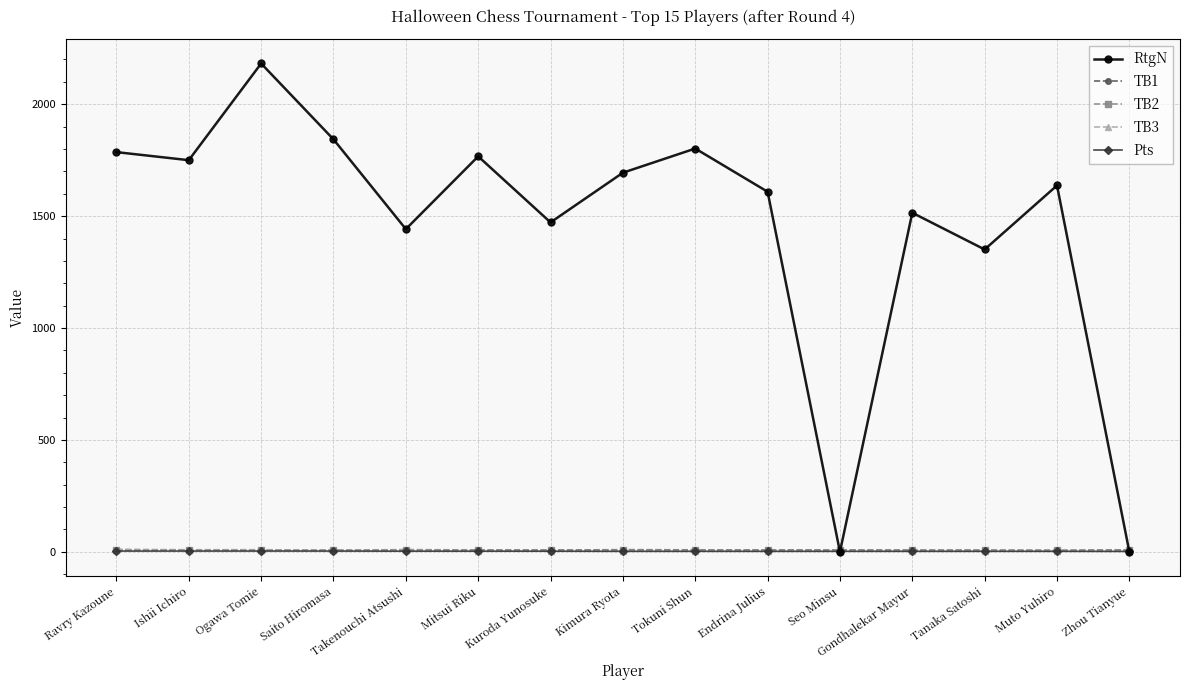

What is the difference between the maximum and second lowest values in the RtgN series?

2182.0